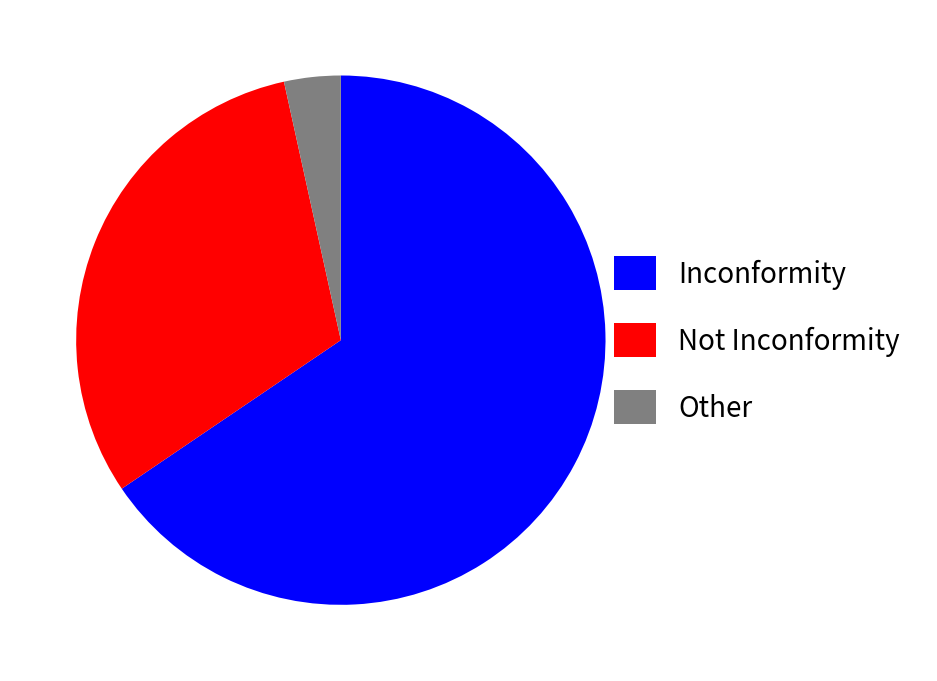

What is the largest slice in the pie chart?

Inconformity